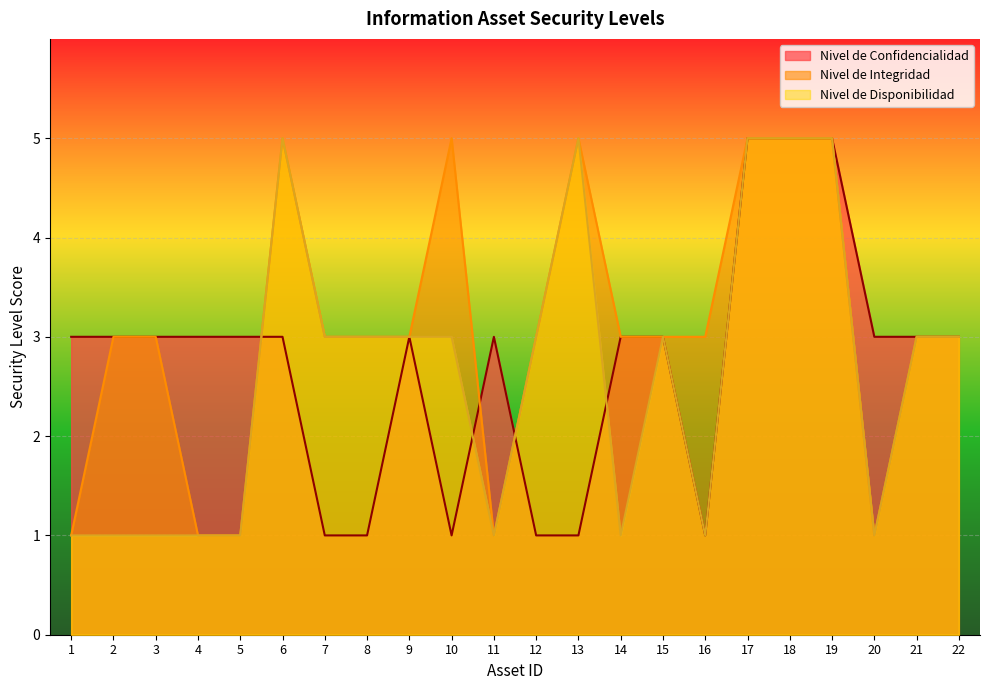

What is the sum of all Nivel de Disponibilidad values?

58